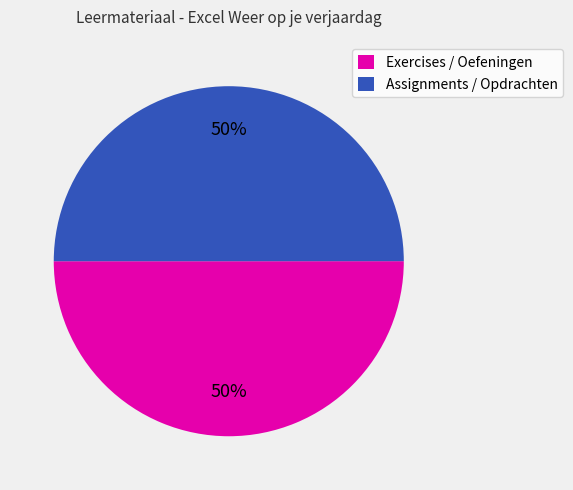

Count the number of slices in the pie.

2